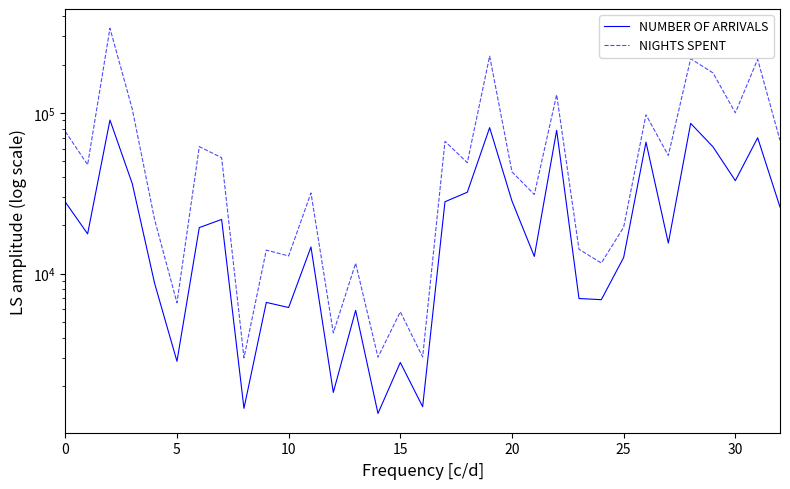

What is the label of the 14th point from the right?

19